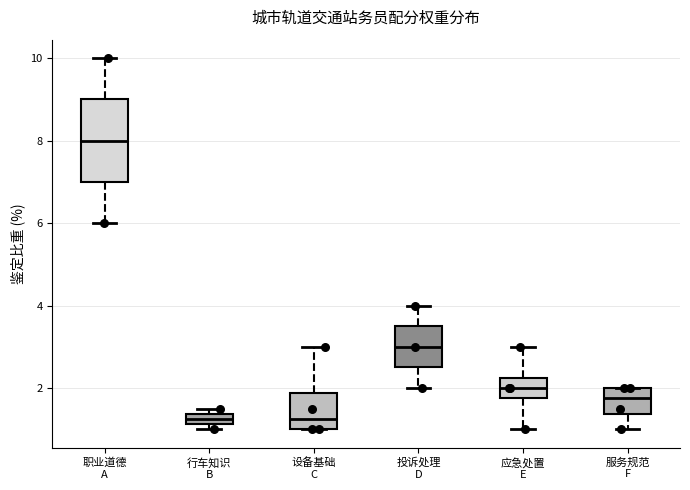

Which box is the tallest, from its lower edge to its upper edge?

职业道德 A